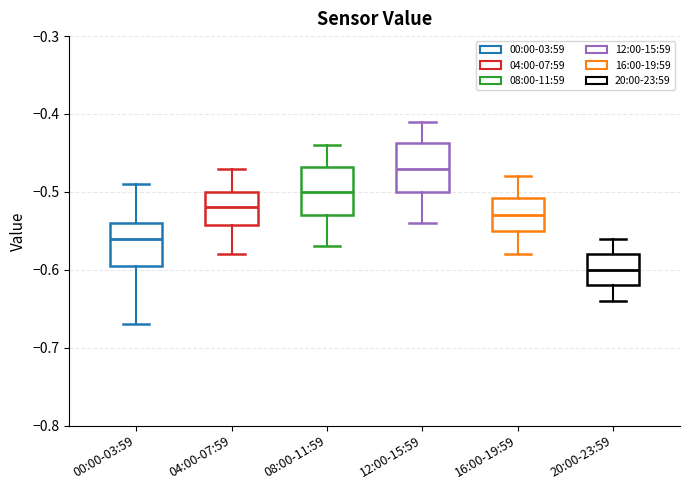

Reading left to right, read every box against the y-axis: the position of its median line, the range the box covers, and the ends of its whiskers. The values are not printed on the chart, so give them approximately, as read against the axis.

00:00-03:59: median -0.56, box -0.59 to -0.54, whiskers -0.67 to -0.49
04:00-07:59: median -0.52, box -0.54 to -0.50, whiskers -0.58 to -0.47
08:00-11:59: median -0.50, box -0.53 to -0.47, whiskers -0.57 to -0.44
12:00-15:59: median -0.47, box -0.50 to -0.44, whiskers -0.54 to -0.41
16:00-19:59: median -0.53, box -0.55 to -0.51, whiskers -0.58 to -0.48
20:00-23:59: median -0.60, box -0.62 to -0.58, whiskers -0.64 to -0.56